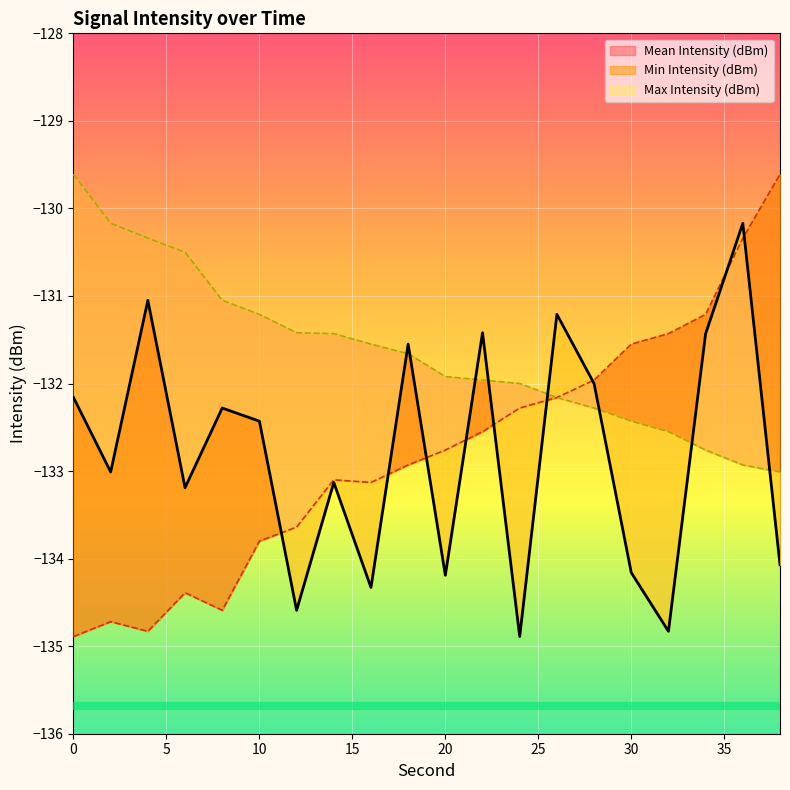

Reading left to right, transcribe all the data shown in this chart.

Mean Intensity (dBm): 0=-132.2	2=-133.0	4=-131.1	6=-133.2	8=-132.3	10=-132.4	12=-134.6	14=-133.1	16=-134.3	18=-131.6	20=-134.2	22=-131.4	24=-134.9	26=-131.2	28=-132.0	30=-134.2	32=-134.8	34=-131.4	36=-130.2	38=-134.1
Min Intensity (dBm): 0=-134.9	2=-134.7	4=-134.8	6=-134.4	8=-134.6	10=-133.8	12=-133.6	14=-133.1	16=-133.1	18=-132.9	20=-132.8	22=-132.6	24=-132.3	26=-132.2	28=-132.0	30=-131.6	32=-131.4	34=-131.2	36=-130.3	38=-129.6
Max Intensity (dBm): 0=-129.6	2=-130.2	4=-130.3	6=-130.5	8=-131.1	10=-131.2	12=-131.4	14=-131.4	16=-131.6	18=-131.7	20=-131.9	22=-132.0	24=-132.0	26=-132.2	28=-132.3	30=-132.4	32=-132.6	34=-132.8	36=-132.9	38=-133.0